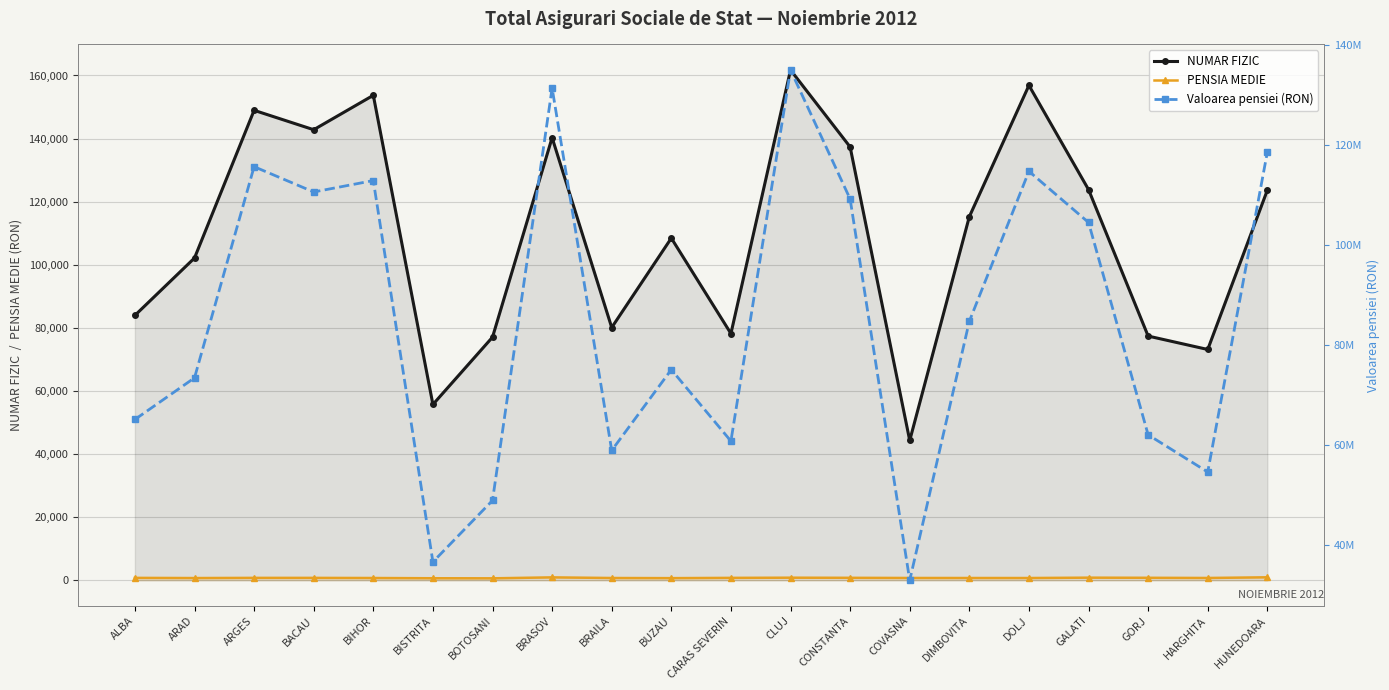

True or false: NUMAR FIZIC and Valoarea pensiei (RON) cross at least once.

False